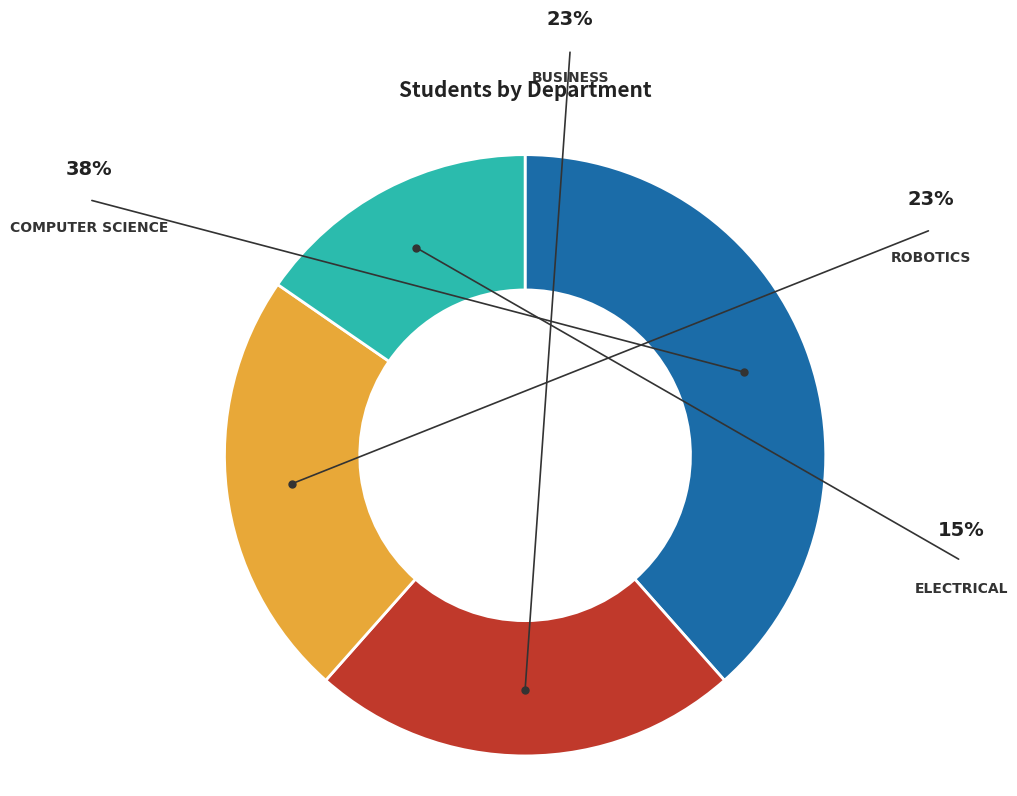

Is there any slice that represents more than half of the pie?

No